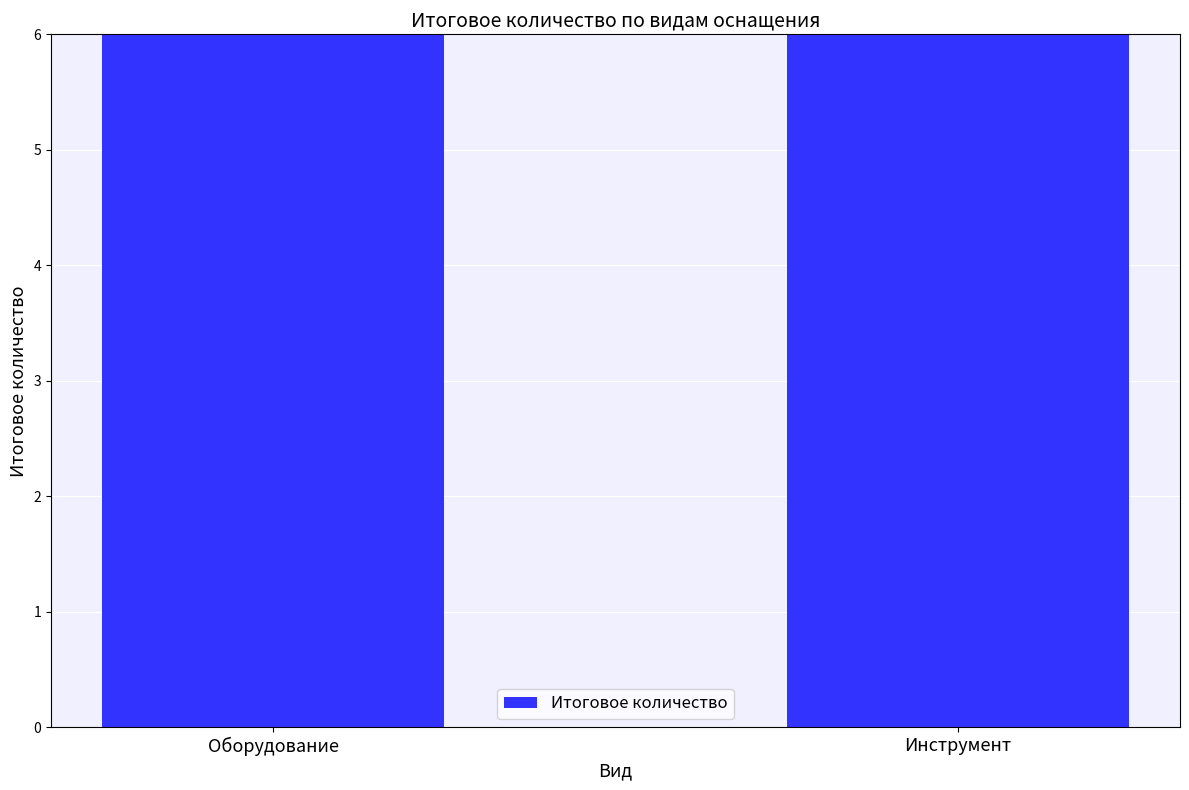

What is the difference between the values at Оборудование and Инструмент?

2